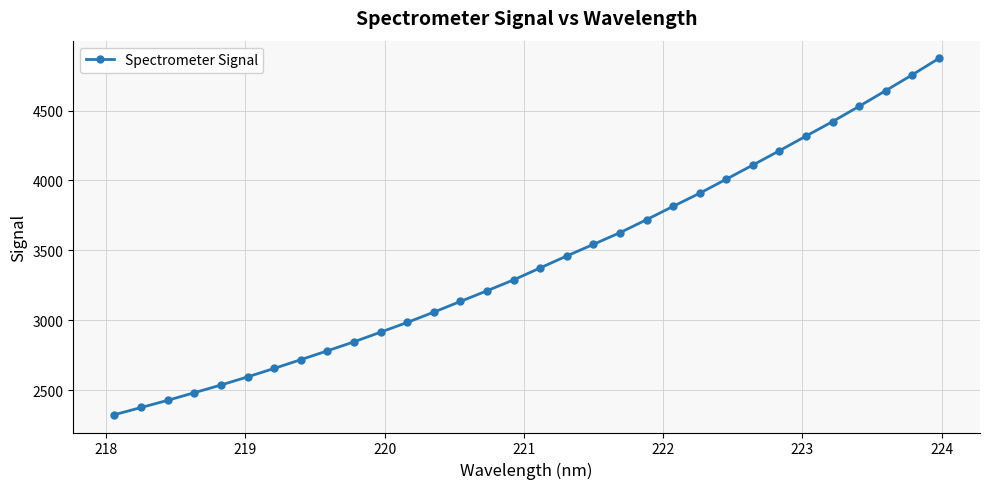

True or false: the data has more than 0 interior local peaks.

False